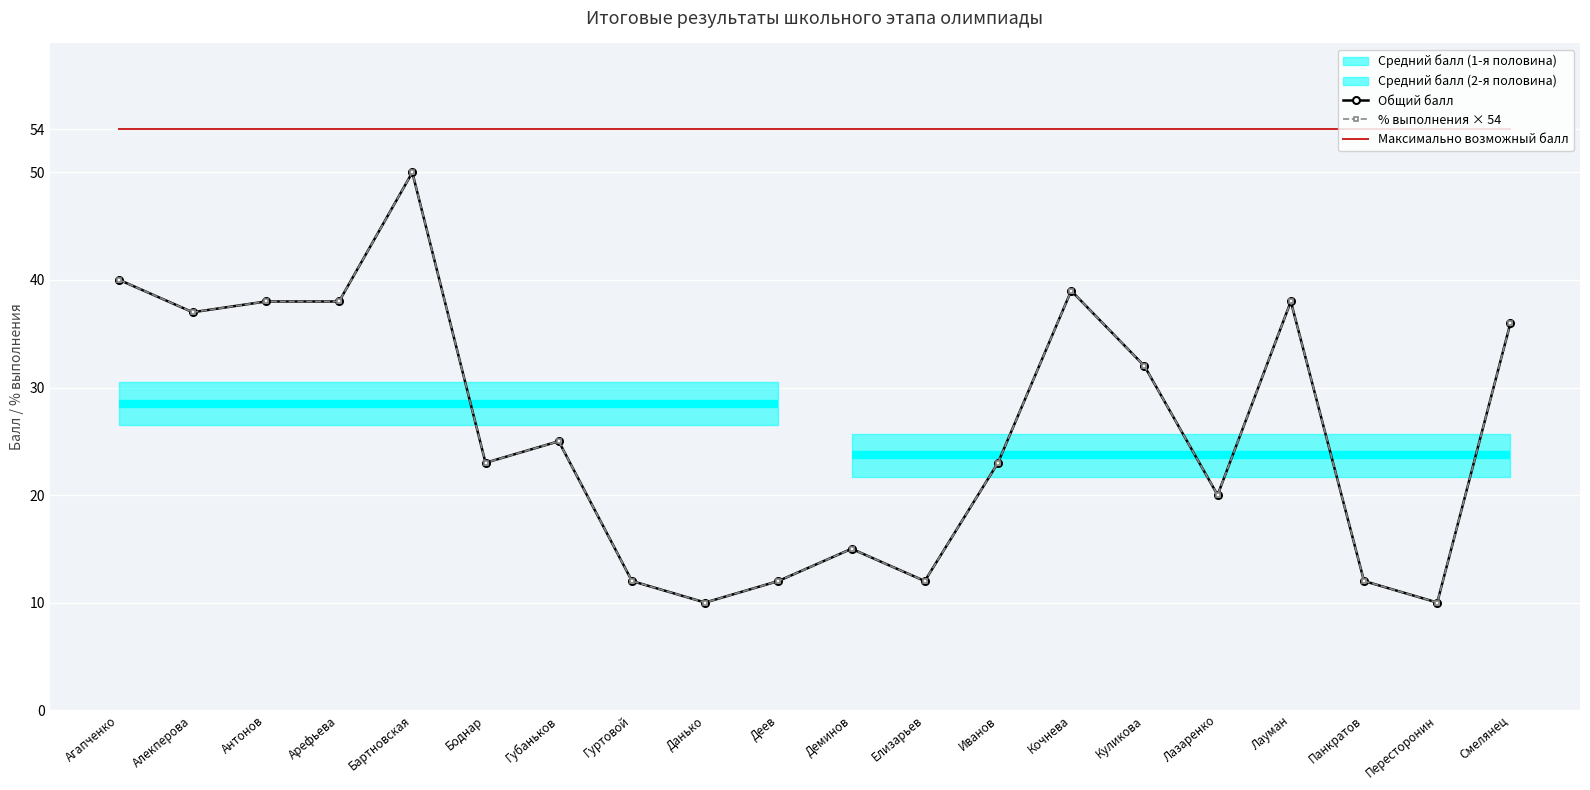

How many interior local valleys does the Общий балл series have?

6